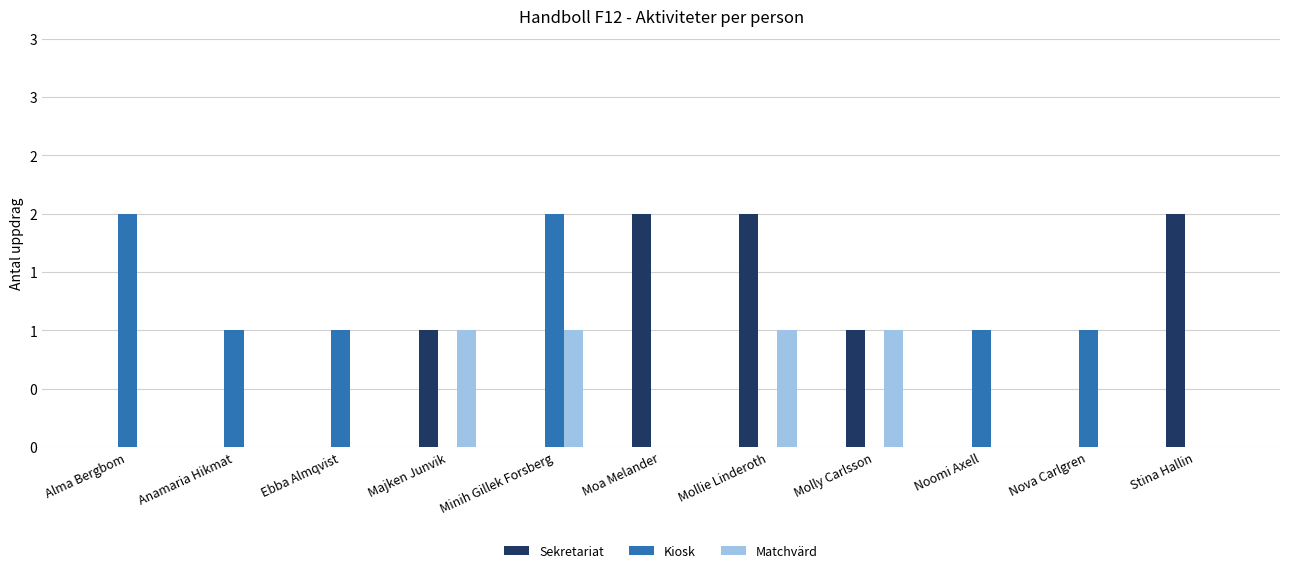

What are all the series names shown in the legend?

Sekretariat, Kiosk, Matchvärd